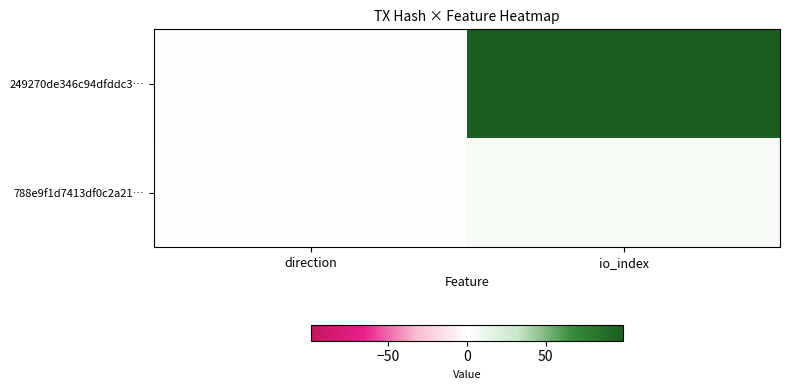

Rank the series at direction from lowest to highest value.

249270de346c94dfddc3…, 788e9f1d7413df0c2a21…